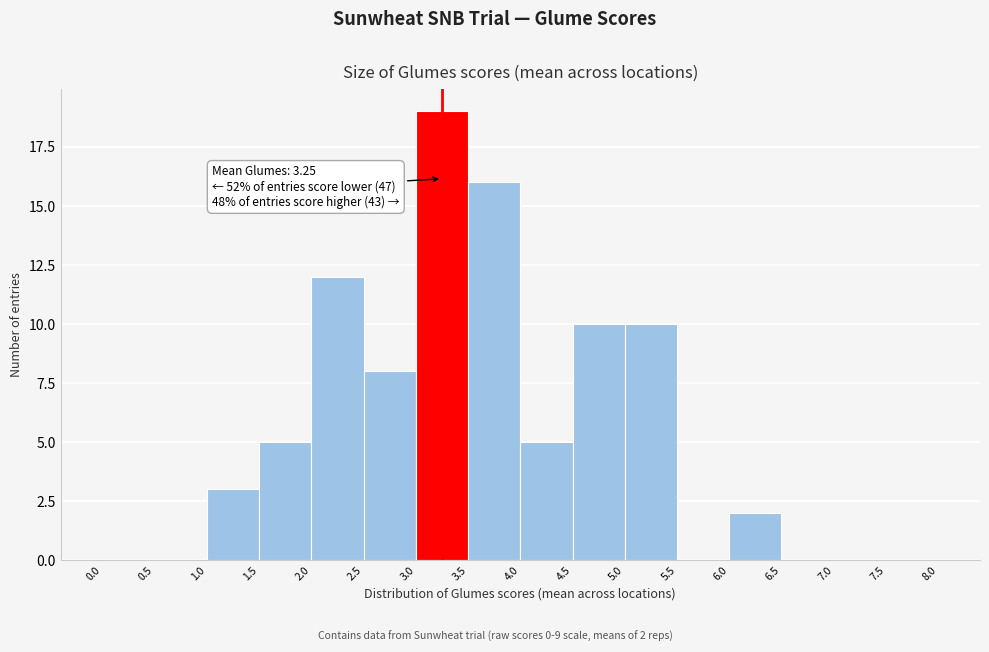

Which range on the x-axis has the tallest bar?

3.0 to 3.5